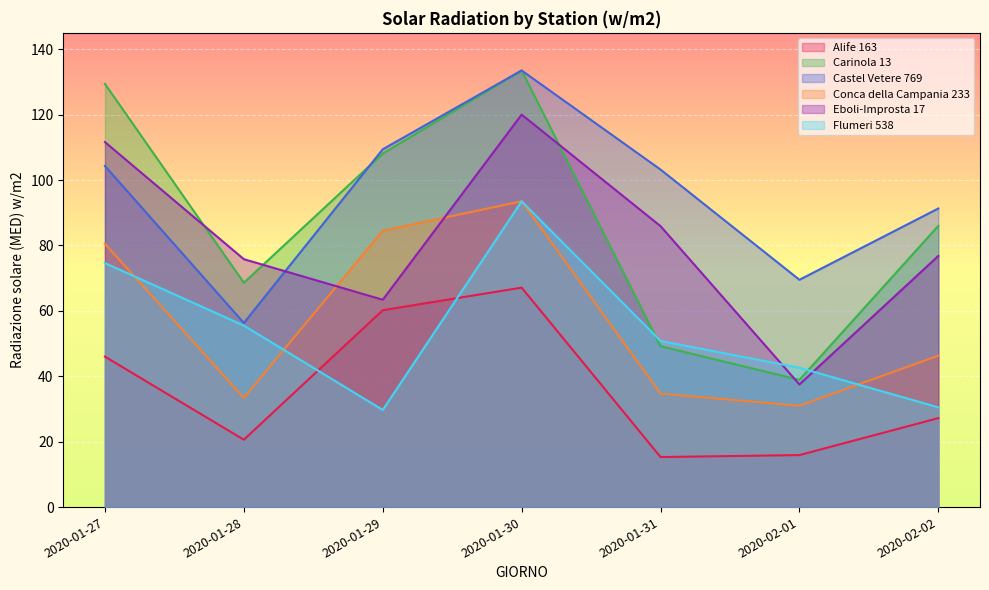

At which category does Carinola 13 reach its first local peak?

2020-01-30